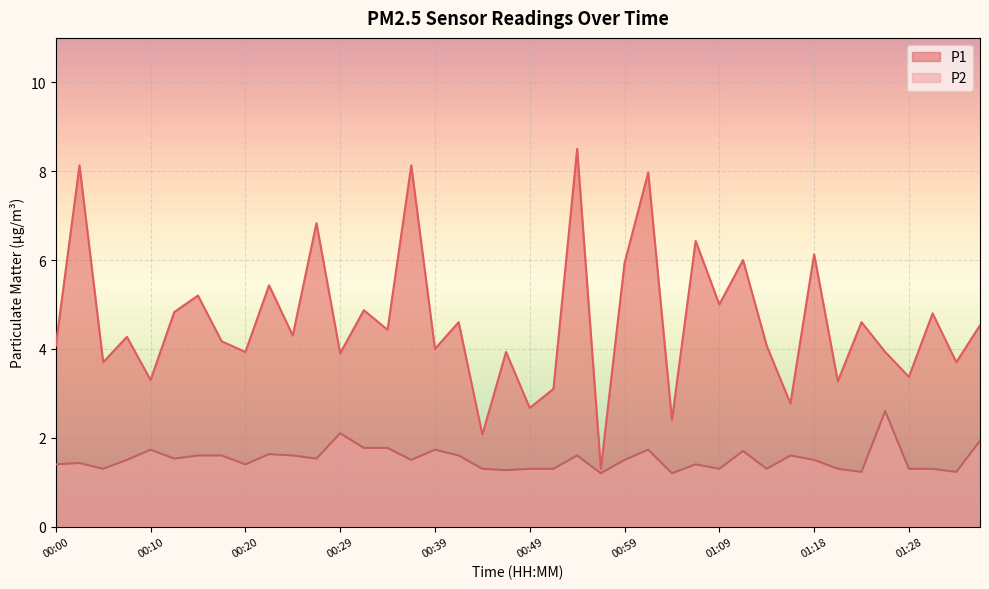

What is the spread (max minus min) of values at 01:09?

3.7